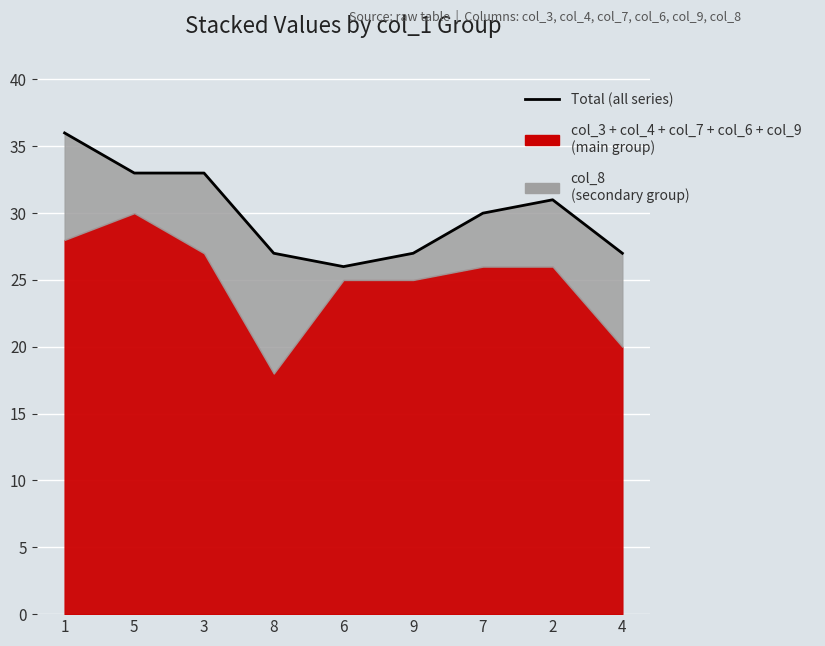

Where is the first local minimum?

6